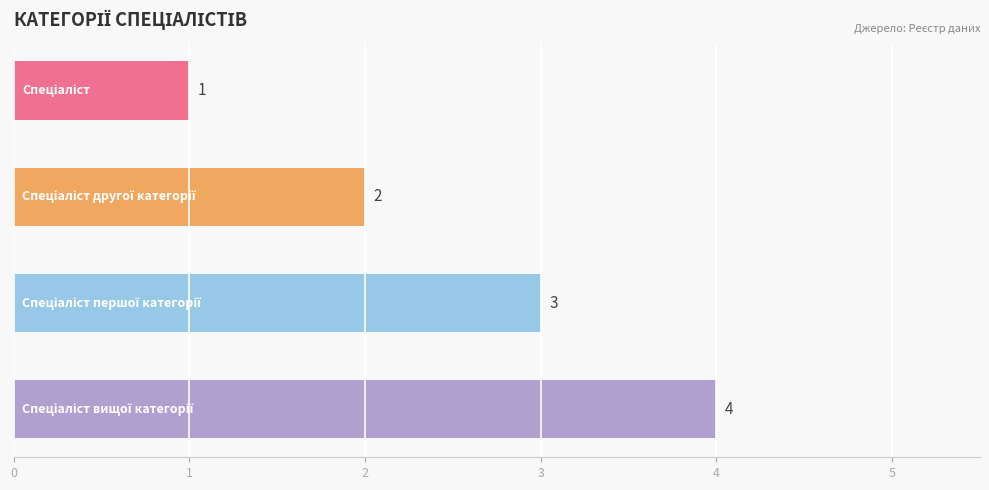

How many series are shown in this chart?

1